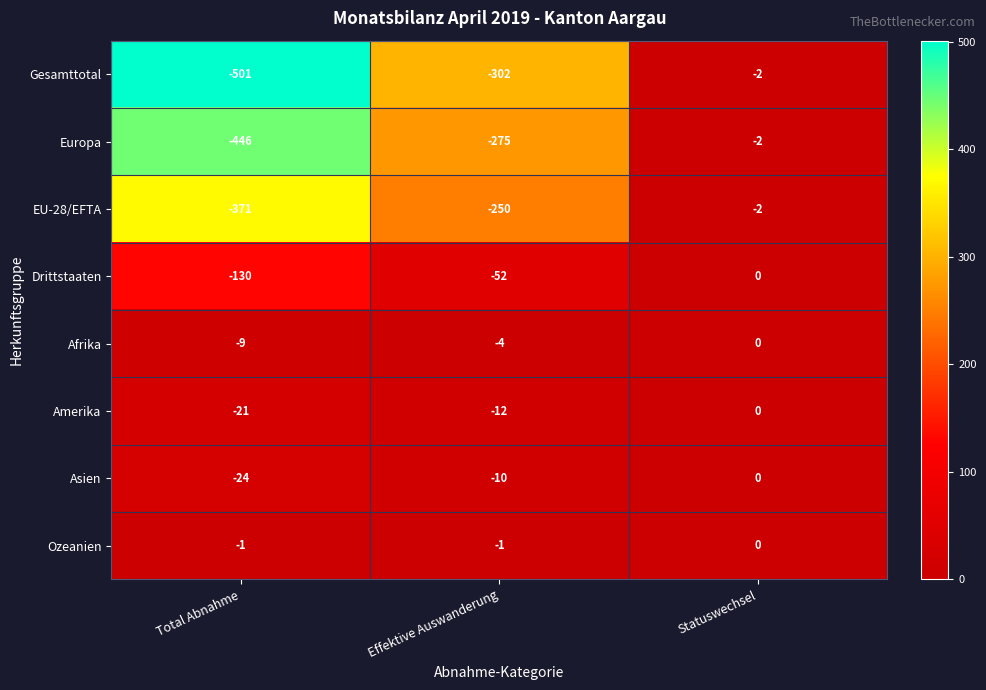

At Total Abnahme, list the series in order from largest to smallest.

Ozeanien, Afrika, Amerika, Asien, Drittstaaten, EU-28/EFTA, Europa, Gesamttotal